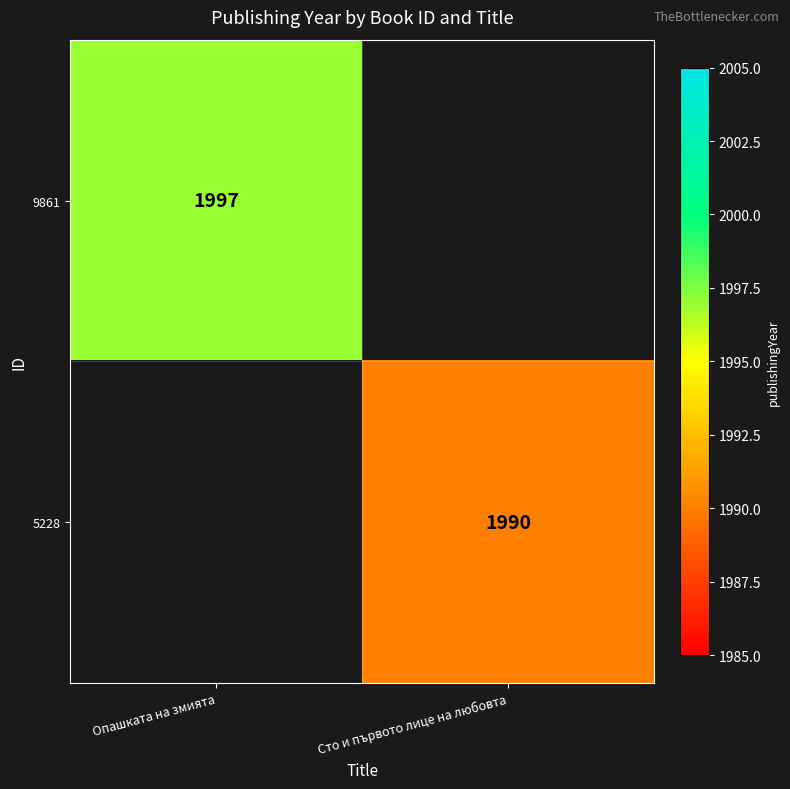

Is it true that 9861 equals 873 at Опашката на змията?

False